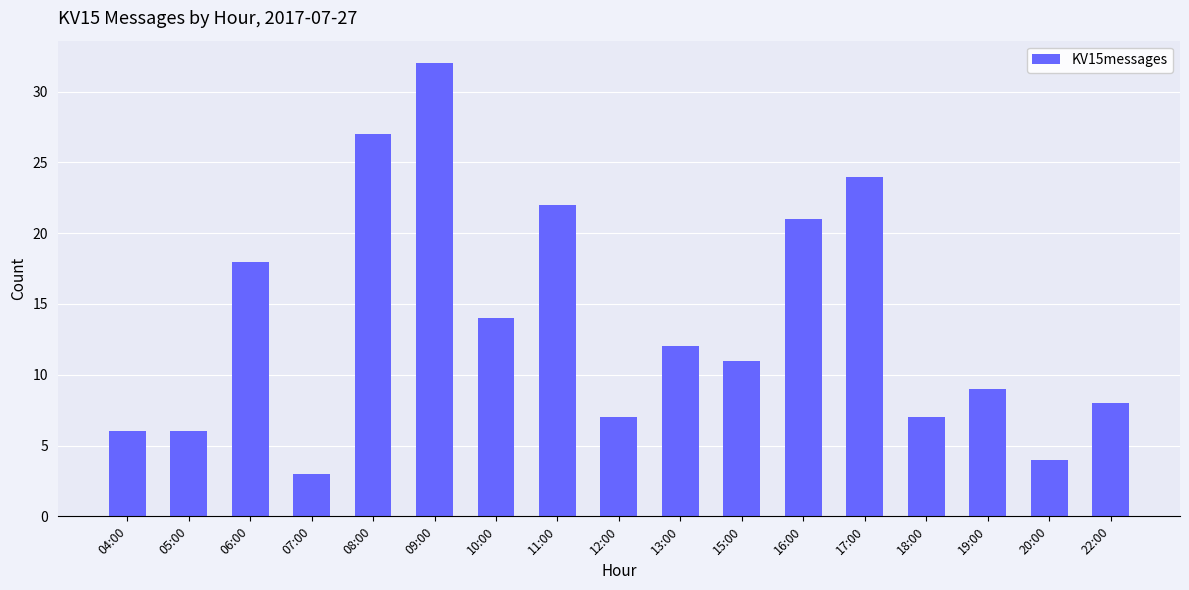

The chart shows a value of 3 at 07:00. True or false?

True